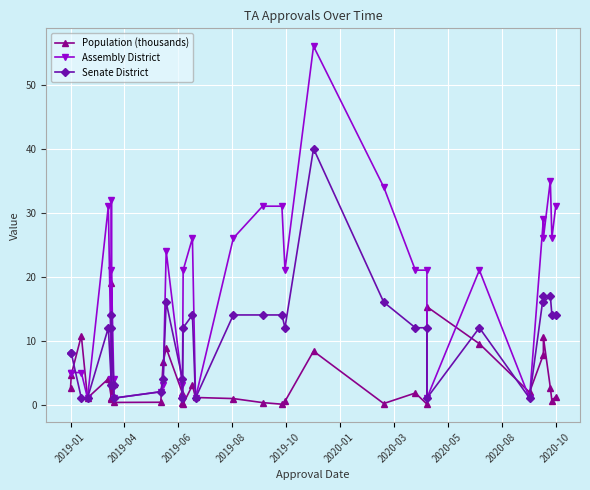

In Senate District, how many points are lower than both neighbors (excluding endpoints)?

8